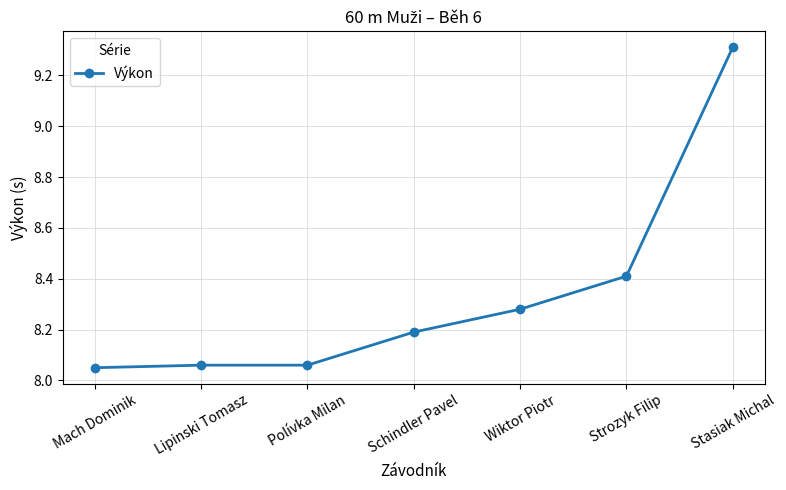

What is the label of the 2nd point from the right?

Strozyk Filip